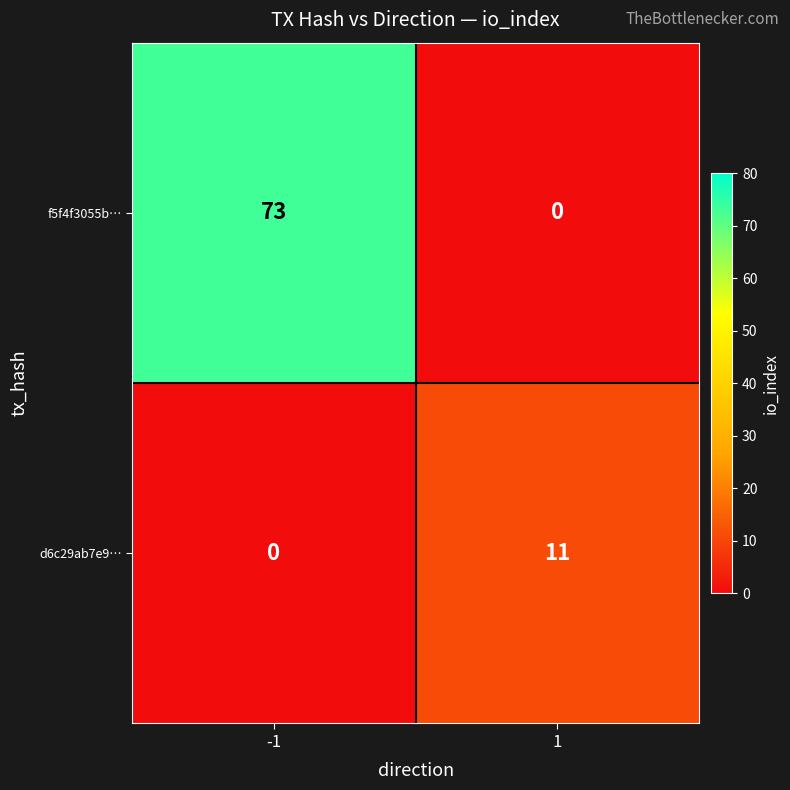

What is the approximate value of f5f4f3055b… at -1?

73